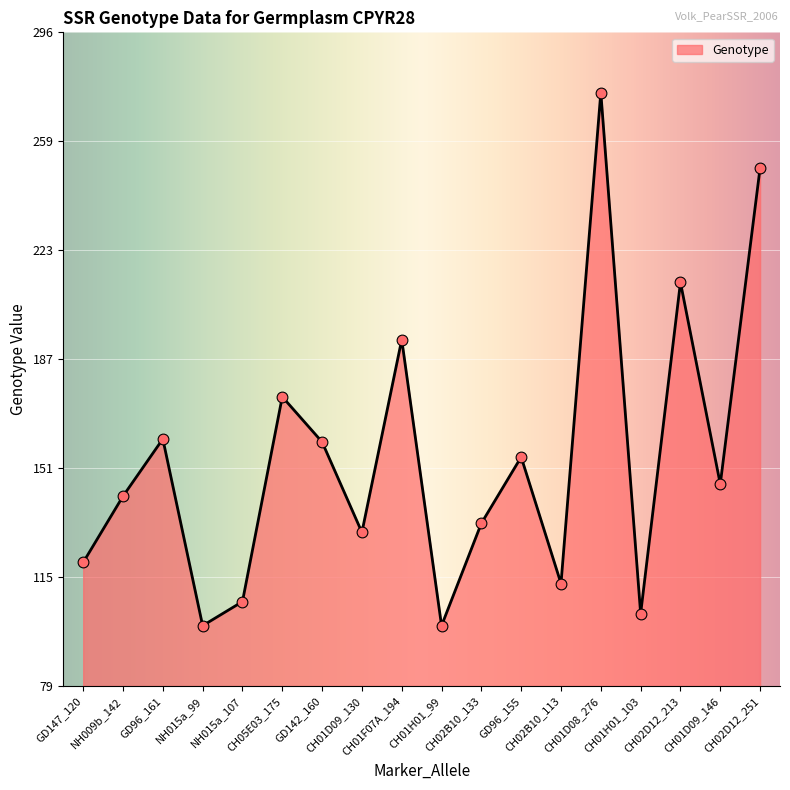

Between CH01D08_276 and NH015a_107, which is larger?

CH01D08_276